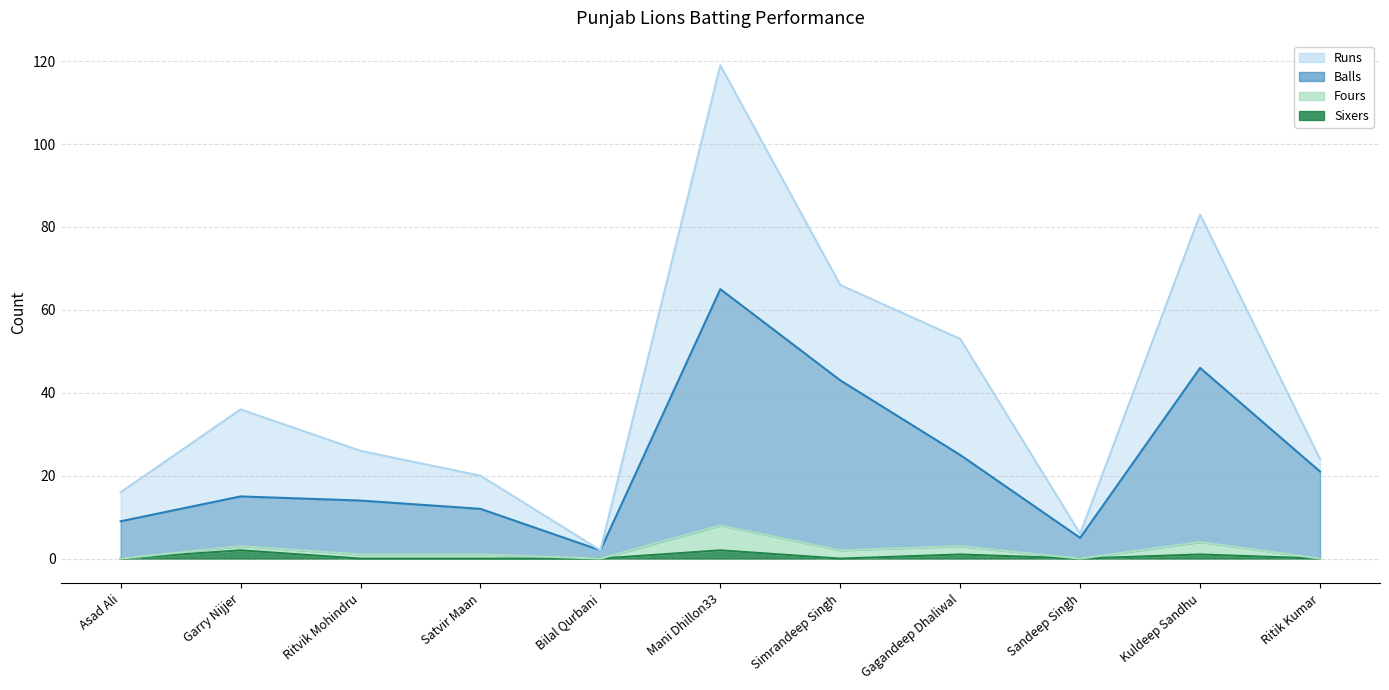

Where is the first local maximum for Balls?

Garry Nijjer